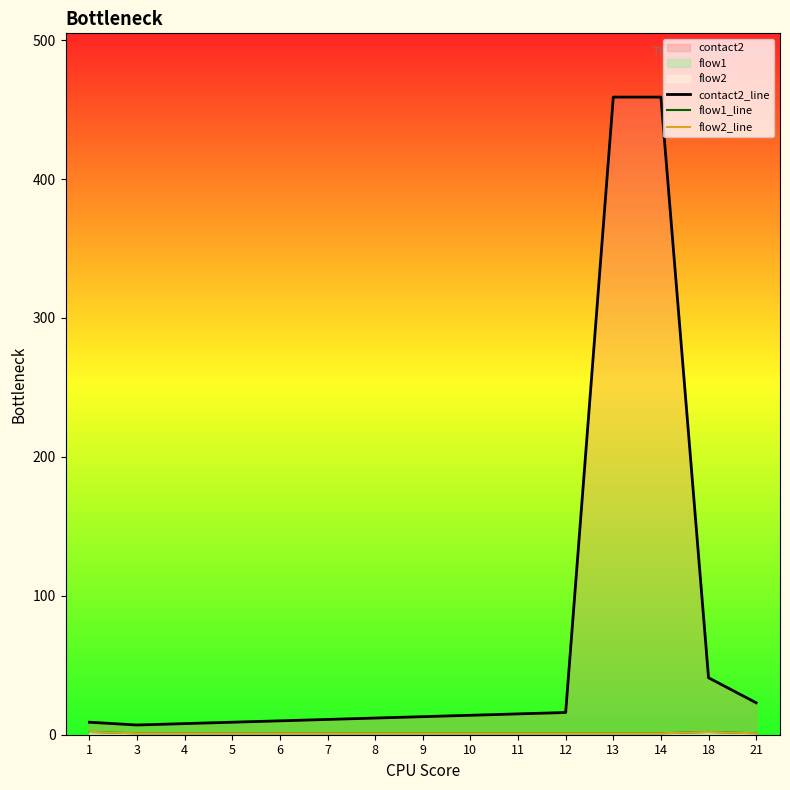

True or false: contact2_line has a value of 103 at 13.

False